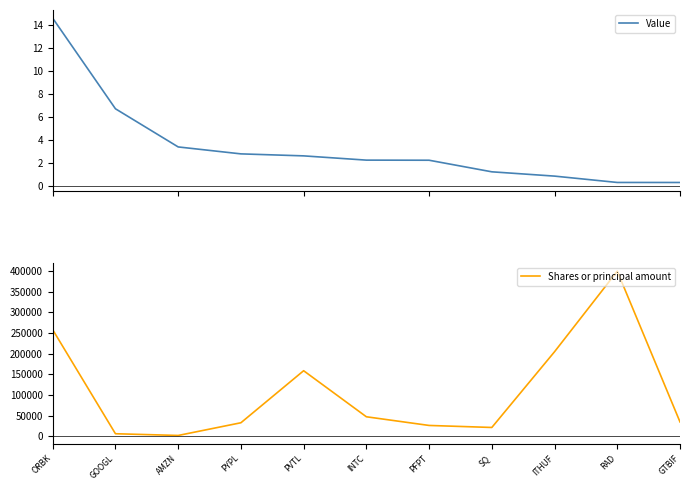

What is the label of the 7th point from the left?

PFPT